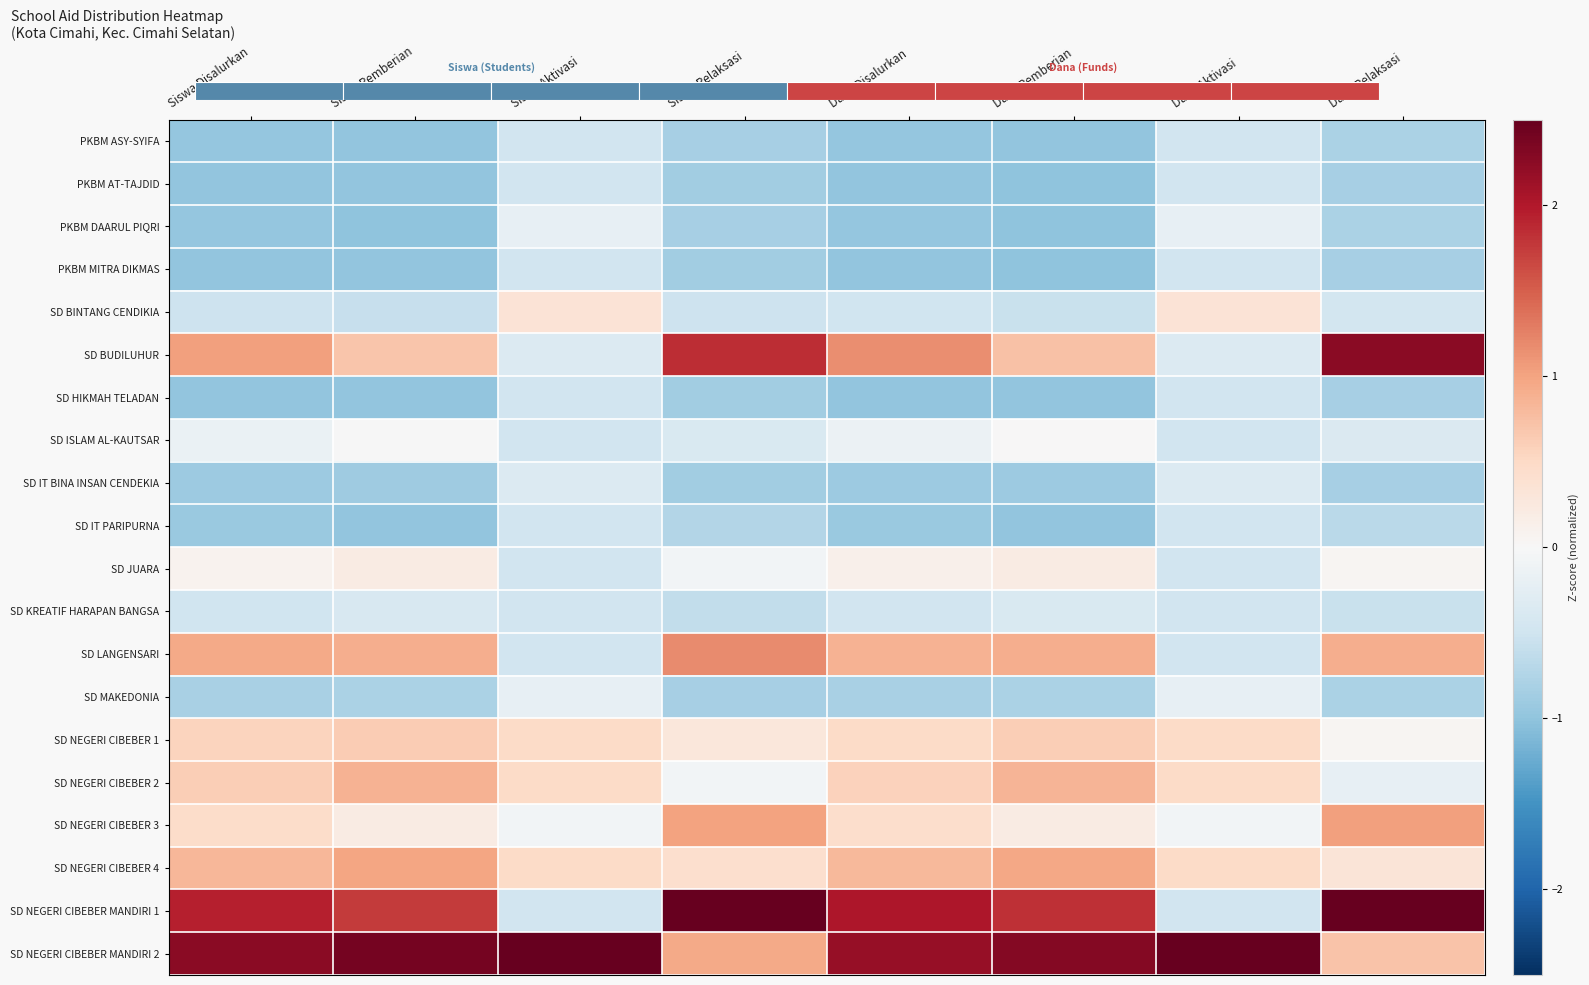

Reading left to right, what are all the values shown in this chart?

PKBM ASY-SYIFA: Siswa Disalurkan=-1.0	Siswa Pemberian=-1.0	Siswa Aktivasi=-0.5	Siswa Relaksasi=-0.8	Dana Disalurkan=-1.0	Dana Pemberian=-1.0	Dana Aktivasi=-0.5	Dana Relaksasi=-0.8
PKBM AT-TAJDID: Siswa Disalurkan=-1.0	Siswa Pemberian=-1.0	Siswa Aktivasi=-0.5	Siswa Relaksasi=-0.9	Dana Disalurkan=-1.0	Dana Pemberian=-1.0	Dana Aktivasi=-0.5	Dana Relaksasi=-0.8
PKBM DAARUL PIQRI: Siswa Disalurkan=-1.0	Siswa Pemberian=-1.0	Siswa Aktivasi=-0.2	Siswa Relaksasi=-0.8	Dana Disalurkan=-1.0	Dana Pemberian=-1.0	Dana Aktivasi=-0.2	Dana Relaksasi=-0.8
PKBM MITRA DIKMAS: Siswa Disalurkan=-1.0	Siswa Pemberian=-1.0	Siswa Aktivasi=-0.5	Siswa Relaksasi=-0.9	Dana Disalurkan=-1.0	Dana Pemberian=-1.0	Dana Aktivasi=-0.5	Dana Relaksasi=-0.8
SD BINTANG CENDIKIA: Siswa Disalurkan=-0.5	Siswa Pemberian=-0.6	Siswa Aktivasi=0.3	Siswa Relaksasi=-0.5	Dana Disalurkan=-0.5	Dana Pemberian=-0.6	Dana Aktivasi=0.3	Dana Relaksasi=-0.5
SD BUDILUHUR: Siswa Disalurkan=1.0	Siswa Pemberian=0.7	Siswa Aktivasi=-0.3	Siswa Relaksasi=1.8	Dana Disalurkan=1.2	Dana Pemberian=0.7	Dana Aktivasi=-0.3	Dana Relaksasi=2.3
SD HIKMAH TELADAN: Siswa Disalurkan=-1.0	Siswa Pemberian=-1.0	Siswa Aktivasi=-0.5	Siswa Relaksasi=-0.9	Dana Disalurkan=-1.0	Dana Pemberian=-1.0	Dana Aktivasi=-0.5	Dana Relaksasi=-0.8
SD ISLAM AL-KAUTSAR: Siswa Disalurkan=-0.2	Siswa Pemberian=-0.0	Siswa Aktivasi=-0.5	Siswa Relaksasi=-0.4	Dana Disalurkan=-0.1	Dana Pemberian=0.0	Dana Aktivasi=-0.5	Dana Relaksasi=-0.4
SD IT BINA INSAN CENDEKIA: Siswa Disalurkan=-0.9	Siswa Pemberian=-0.9	Siswa Aktivasi=-0.3	Siswa Relaksasi=-0.9	Dana Disalurkan=-0.9	Dana Pemberian=-0.9	Dana Aktivasi=-0.3	Dana Relaksasi=-0.8
SD IT PARIPURNA: Siswa Disalurkan=-0.9	Siswa Pemberian=-1.0	Siswa Aktivasi=-0.5	Siswa Relaksasi=-0.7	Dana Disalurkan=-0.9	Dana Pemberian=-1.0	Dana Aktivasi=-0.5	Dana Relaksasi=-0.7
SD JUARA: Siswa Disalurkan=0.1	Siswa Pemberian=0.2	Siswa Aktivasi=-0.5	Siswa Relaksasi=-0.1	Dana Disalurkan=0.1	Dana Pemberian=0.2	Dana Aktivasi=-0.5	Dana Relaksasi=0.0
SD KREATIF HARAPAN BANGSA: Siswa Disalurkan=-0.5	Siswa Pemberian=-0.4	Siswa Aktivasi=-0.5	Siswa Relaksasi=-0.6	Dana Disalurkan=-0.5	Dana Pemberian=-0.4	Dana Aktivasi=-0.5	Dana Relaksasi=-0.5
SD LANGENSARI: Siswa Disalurkan=0.9	Siswa Pemberian=0.9	Siswa Aktivasi=-0.5	Siswa Relaksasi=1.2	Dana Disalurkan=0.9	Dana Pemberian=0.9	Dana Aktivasi=-0.5	Dana Relaksasi=0.9
SD MAKEDONIA: Siswa Disalurkan=-0.8	Siswa Pemberian=-0.8	Siswa Aktivasi=-0.2	Siswa Relaksasi=-0.8	Dana Disalurkan=-0.8	Dana Pemberian=-0.8	Dana Aktivasi=-0.2	Dana Relaksasi=-0.8
SD NEGERI CIBEBER 1: Siswa Disalurkan=0.6	Siswa Pemberian=0.6	Siswa Aktivasi=0.5	Siswa Relaksasi=0.3	Dana Disalurkan=0.5	Dana Pemberian=0.6	Dana Aktivasi=0.5	Dana Relaksasi=0.0
SD NEGERI CIBEBER 2: Siswa Disalurkan=0.6	Siswa Pemberian=0.9	Siswa Aktivasi=0.5	Siswa Relaksasi=-0.1	Dana Disalurkan=0.6	Dana Pemberian=0.9	Dana Aktivasi=0.5	Dana Relaksasi=-0.2
SD NEGERI CIBEBER 3: Siswa Disalurkan=0.5	Siswa Pemberian=0.2	Siswa Aktivasi=-0.1	Siswa Relaksasi=1.0	Dana Disalurkan=0.4	Dana Pemberian=0.2	Dana Aktivasi=-0.1	Dana Relaksasi=1.0
SD NEGERI CIBEBER 4: Siswa Disalurkan=0.8	Siswa Pemberian=1.0	Siswa Aktivasi=0.5	Siswa Relaksasi=0.4	Dana Disalurkan=0.8	Dana Pemberian=1.0	Dana Aktivasi=0.5	Dana Relaksasi=0.3
SD NEGERI CIBEBER MANDIRI 1: Siswa Disalurkan=2.0	Siswa Pemberian=1.7	Siswa Aktivasi=-0.5	Siswa Relaksasi=2.6	Dana Disalurkan=2.0	Dana Pemberian=1.8	Dana Aktivasi=-0.5	Dana Relaksasi=2.6
SD NEGERI CIBEBER MANDIRI 2: Siswa Disalurkan=2.2	Siswa Pemberian=2.4	Siswa Aktivasi=4.1	Siswa Relaksasi=0.9	Dana Disalurkan=2.2	Dana Pemberian=2.3	Dana Aktivasi=4.1	Dana Relaksasi=0.7